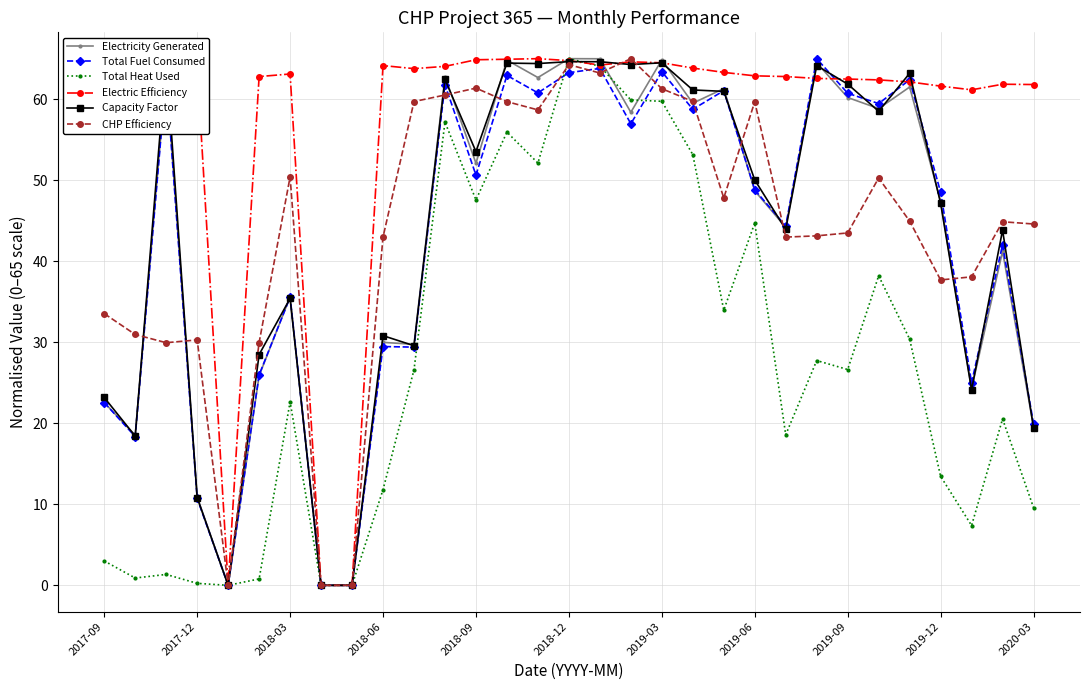

What is the maximum value for CHP Efficiency?

65.0